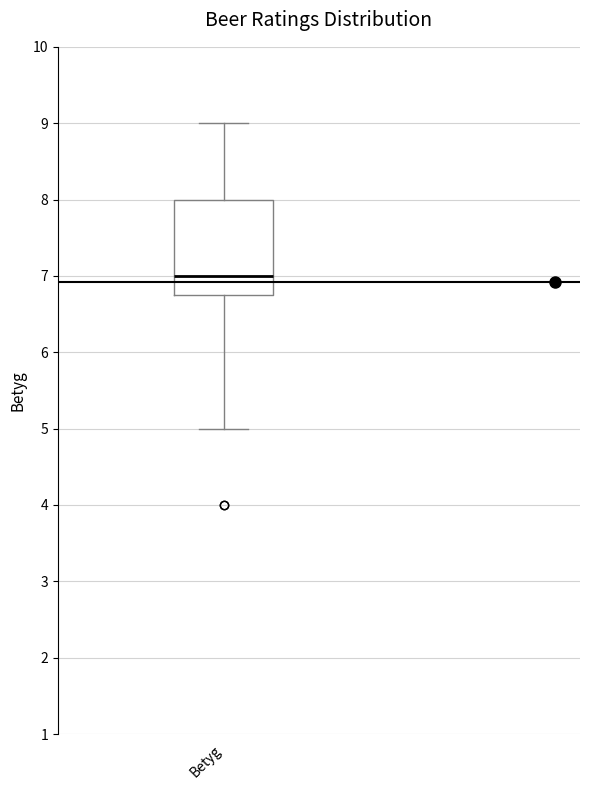

Read this box plot against the y-axis: the position of the median line, the range covered by the box, and the ends of both whiskers. The values are not printed on the chart, so give them approximately, as read against the axis.

median 7.0, box 6.8 to 8.0, whiskers 5.0 to 9.0